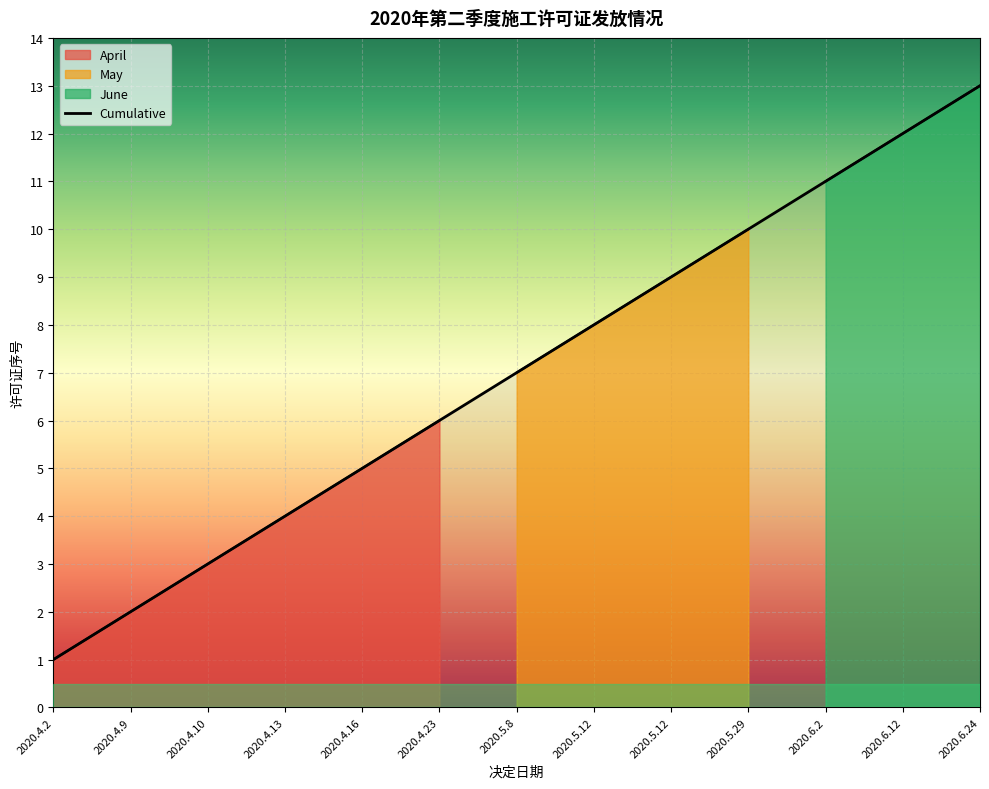

How many data points are less than 7?

6